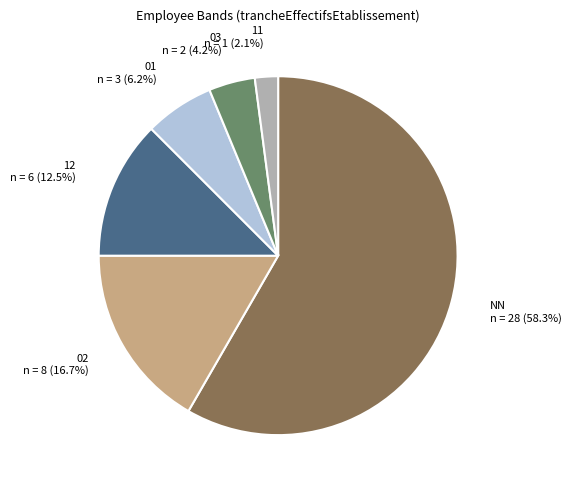

Is it true that 02 is 5% of the pie?

False